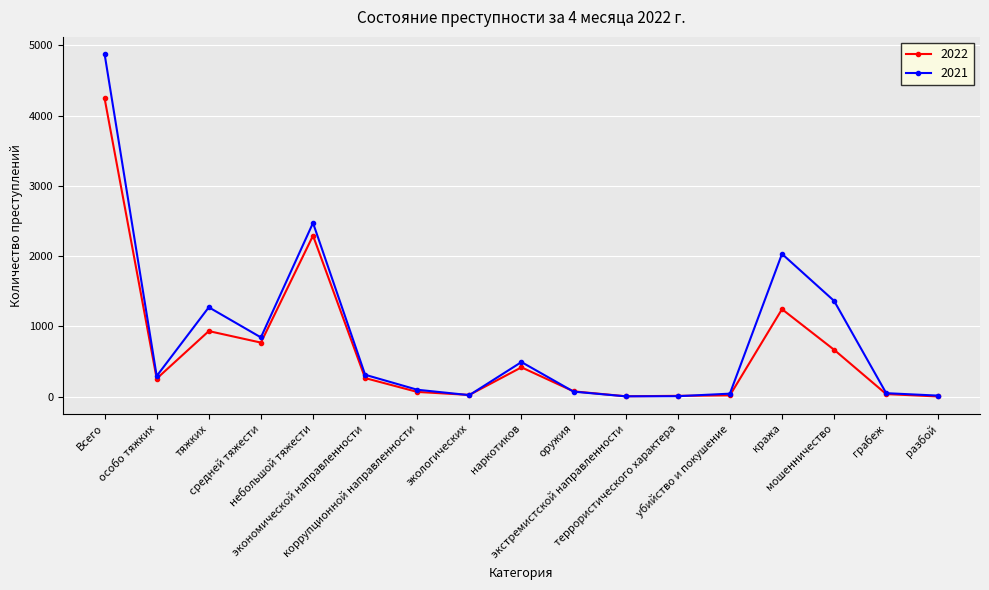

What are all the series names shown in the legend?

2022, 2021